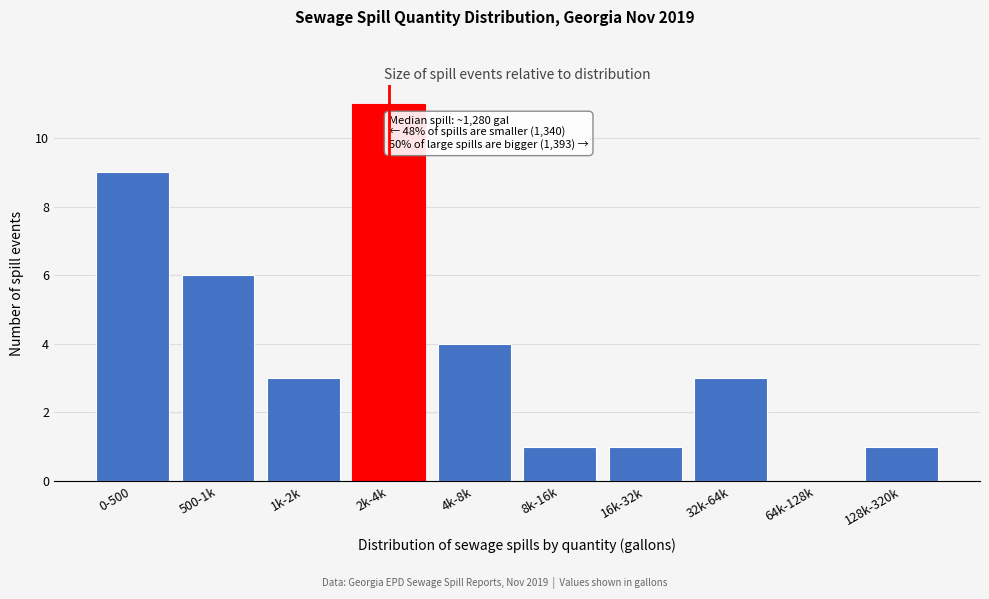

Reading right to left, transcribe all the data shown in this chart.

128k-320k=1	64k-128k=0	32k-64k=3	16k-32k=1	8k-16k=1	4k-8k=4	2k-4k=11	1k-2k=3	500-1k=6	0-500=9